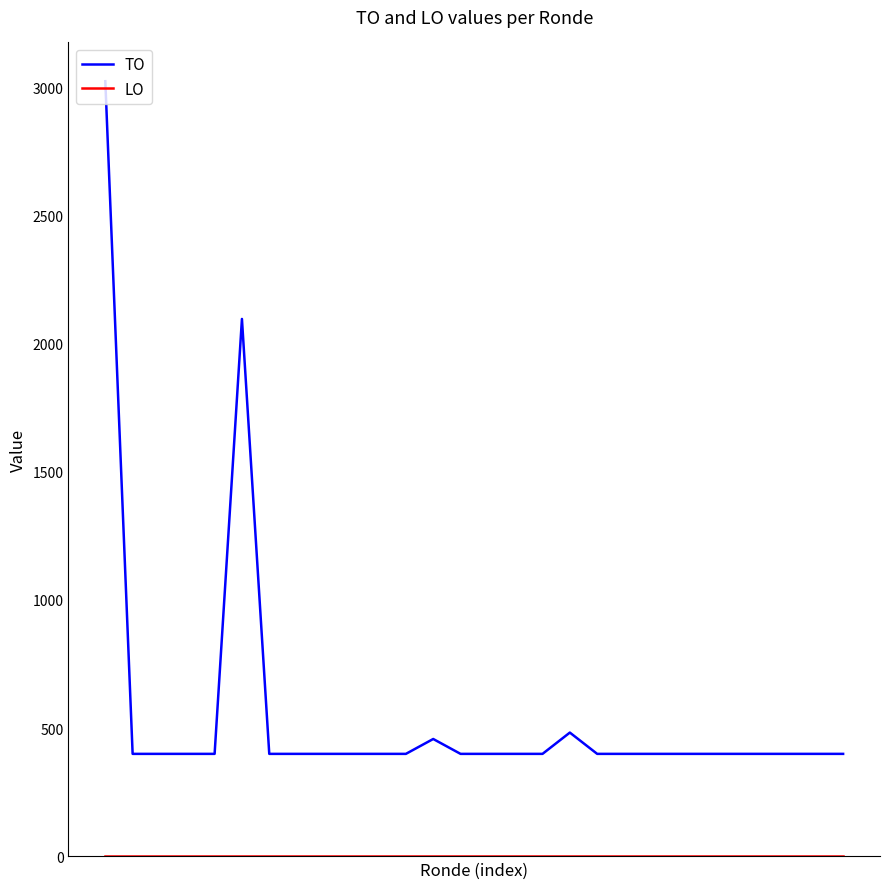

At how many categories does at least one series exceed 1958?

2